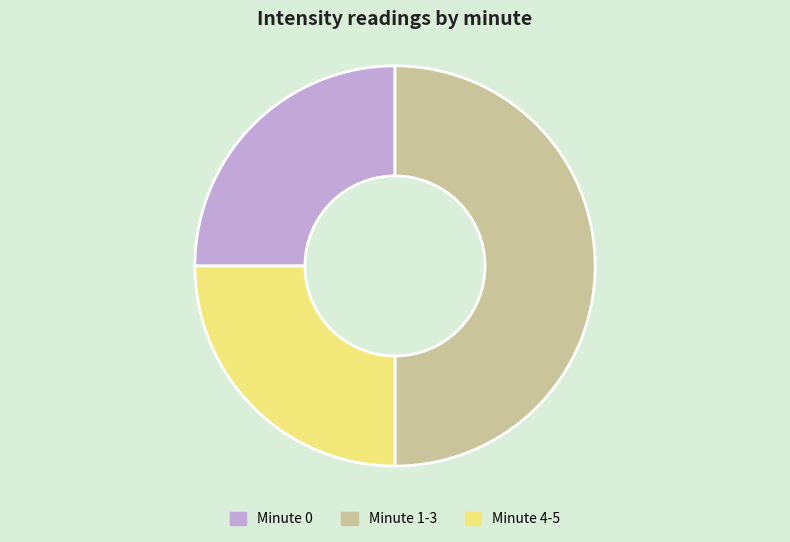

Which category has the biggest portion of the pie?

Minute 1-3